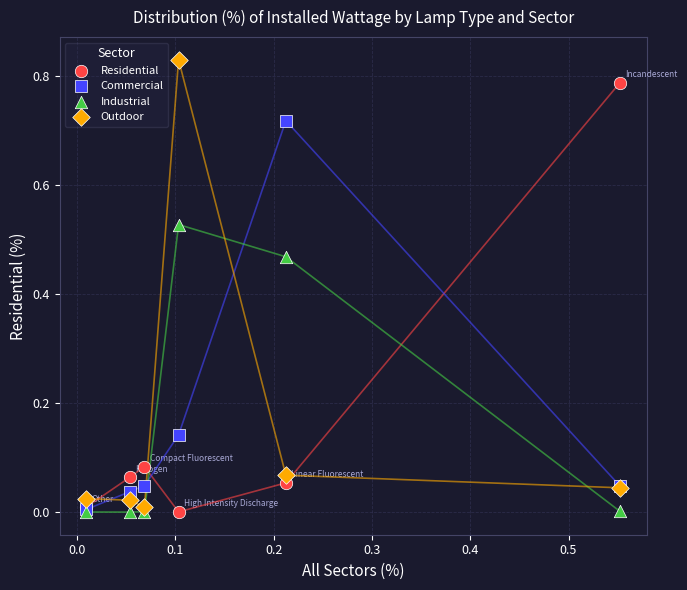

Which series reaches the maximum Y coordinate?

Outdoor